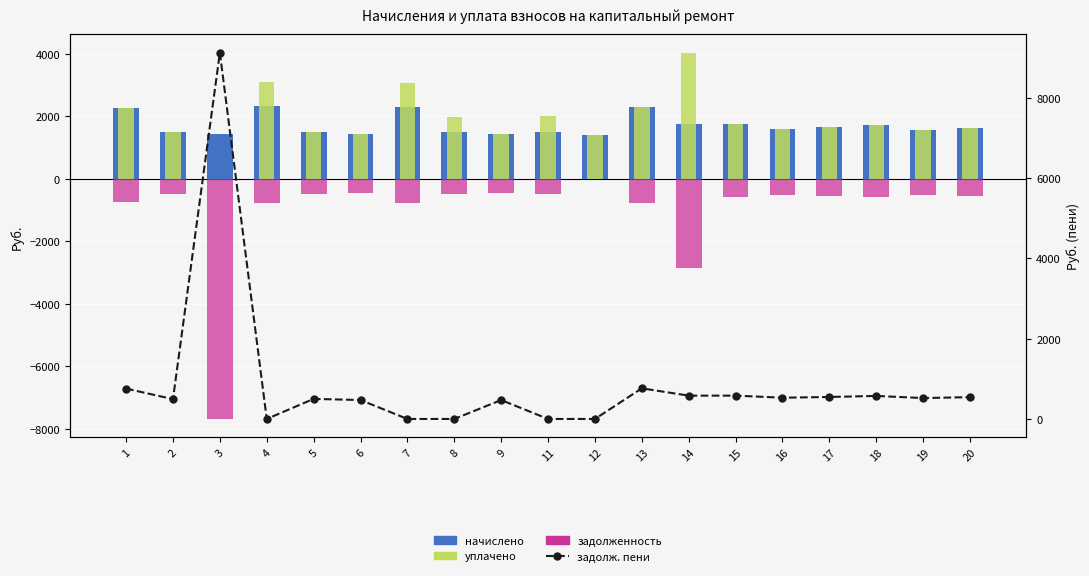

How many groups of bars are there?

19